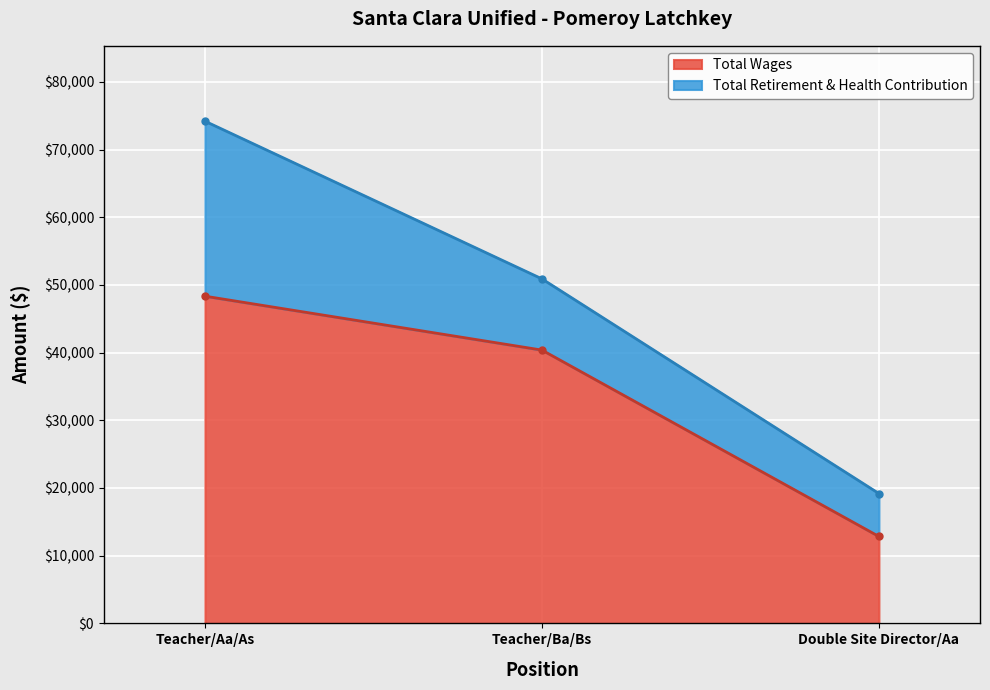

What is the difference between the values at Double Site Director/Aa and Teacher/Aa/As?

35496